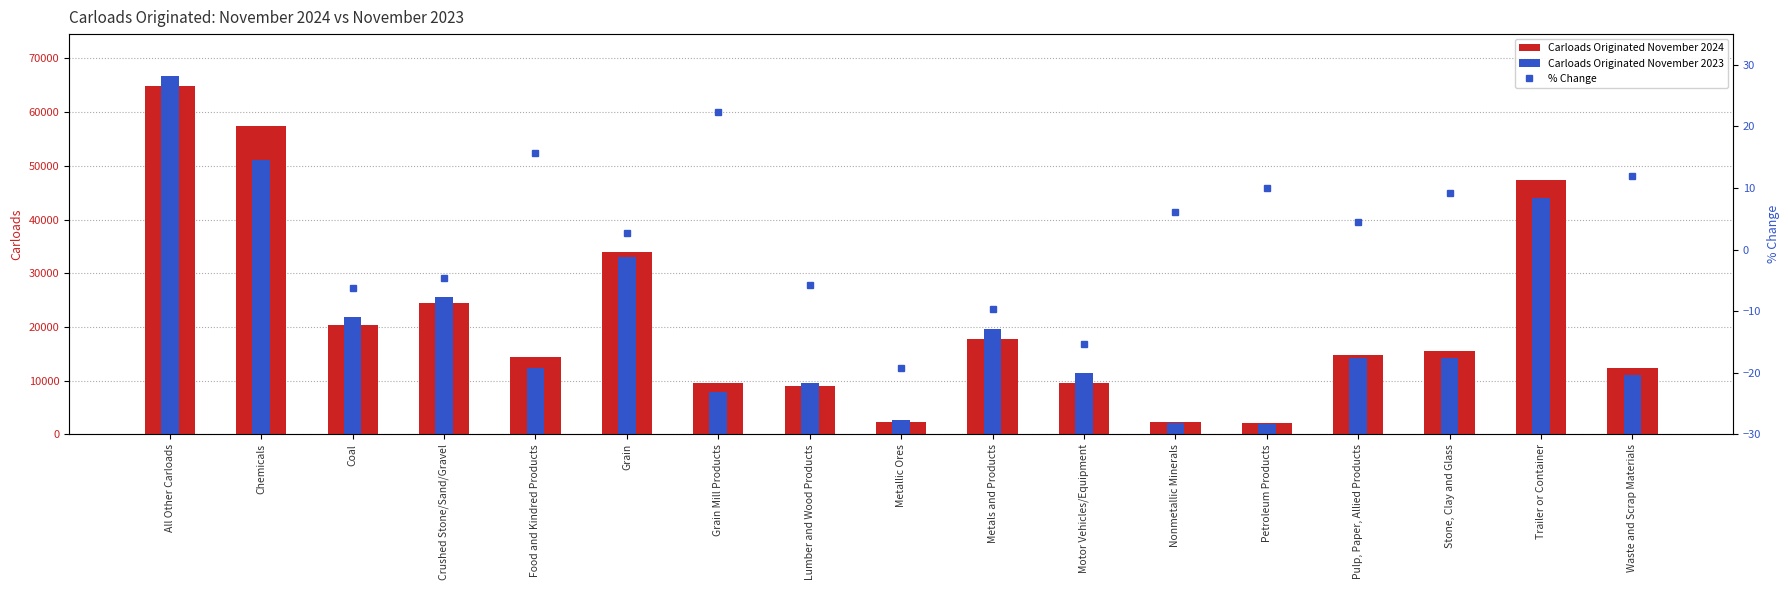

Which series changed the most between Grain and Petroleum Products?

Carloads Originated November 2024